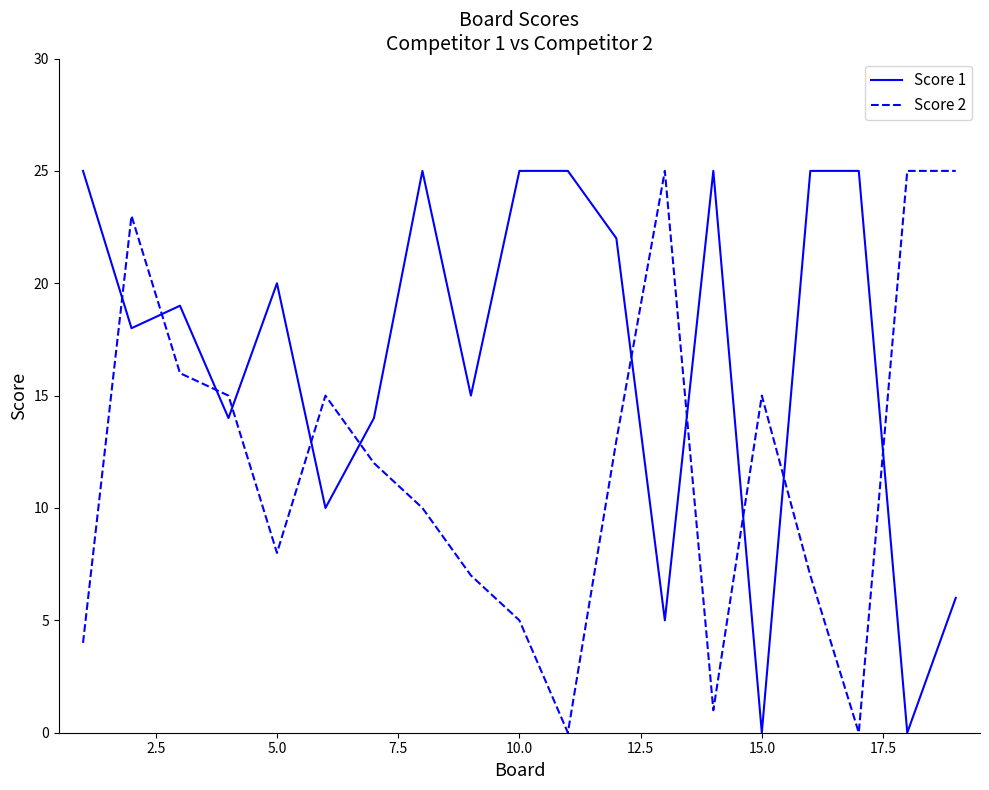

Does the chart have visible grid lines?

No